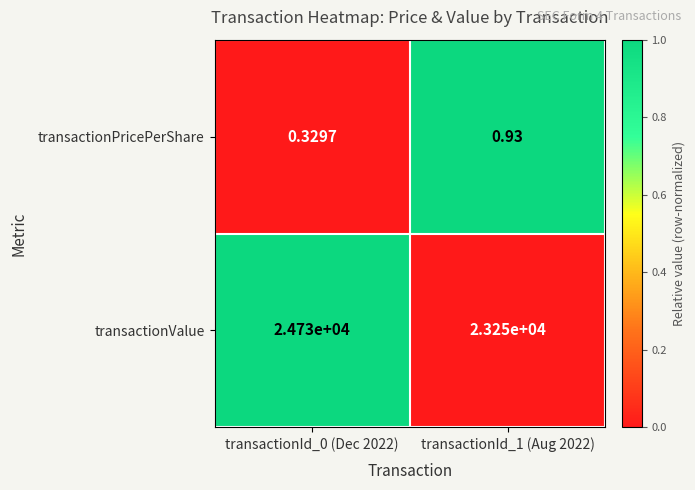

Which series has the largest total across all categories?

transactionValue